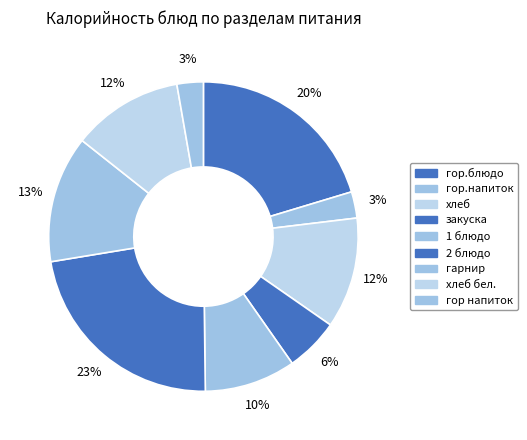

To the nearest percent, what portion does гарнир represent?

13%